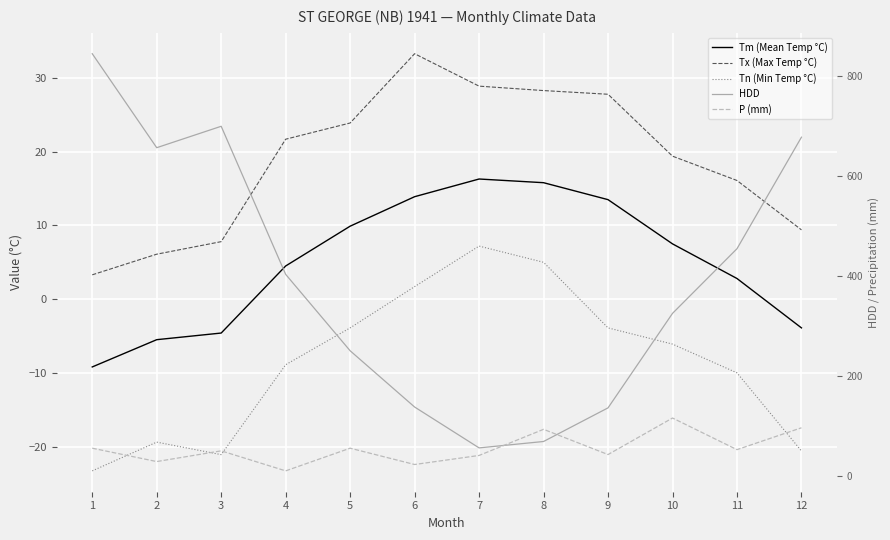

True or false: Tx (Max Temp °C) has more than 1 points higher than both neighbors.

False